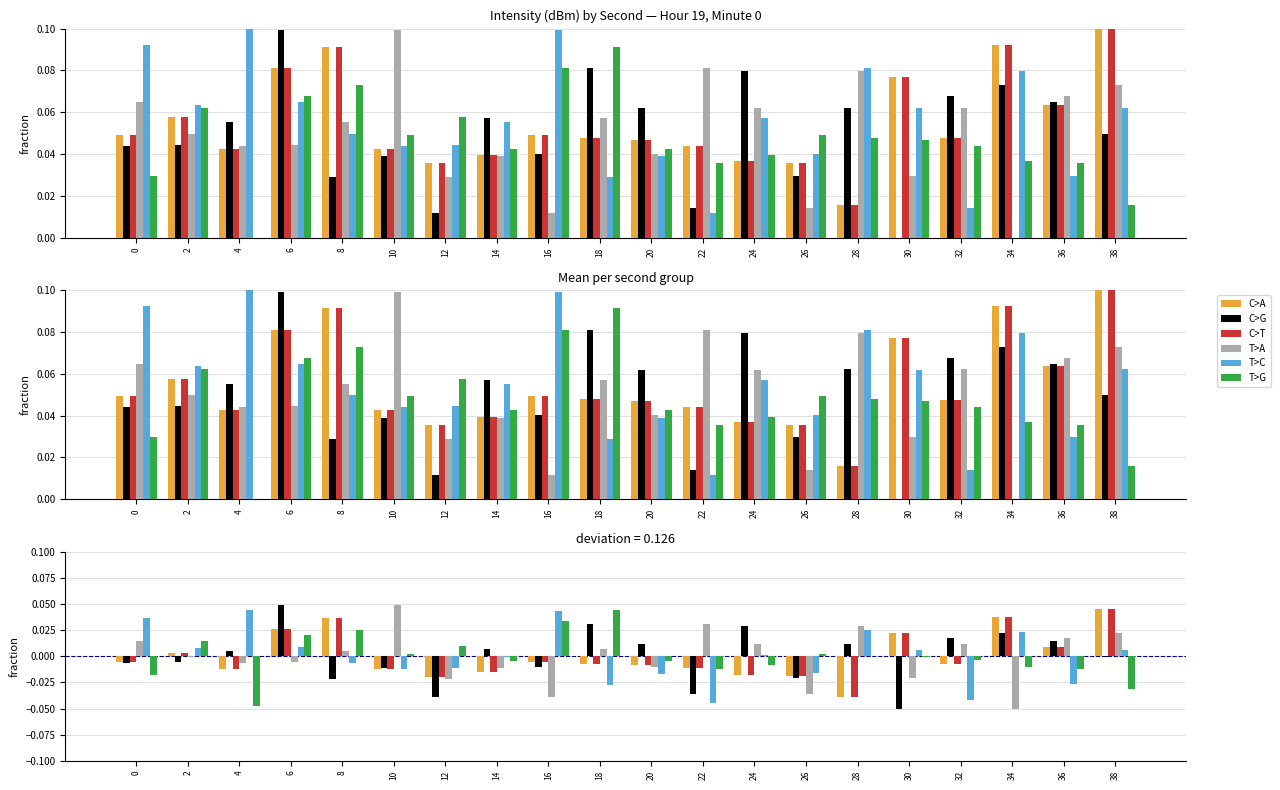

At which label does T>A reach its peak?

10